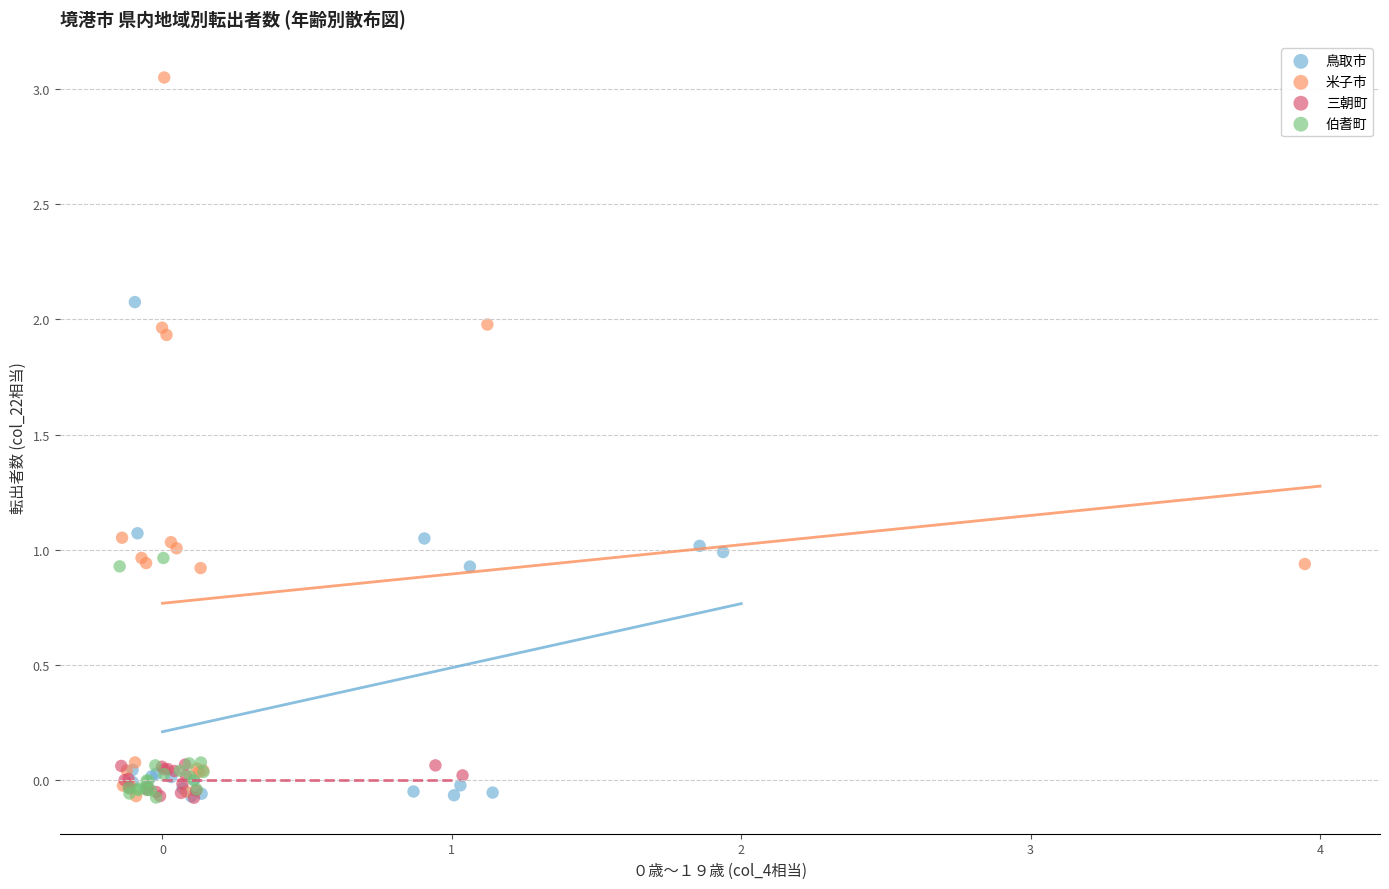

Which series has the widest spread of Y values?

米子市